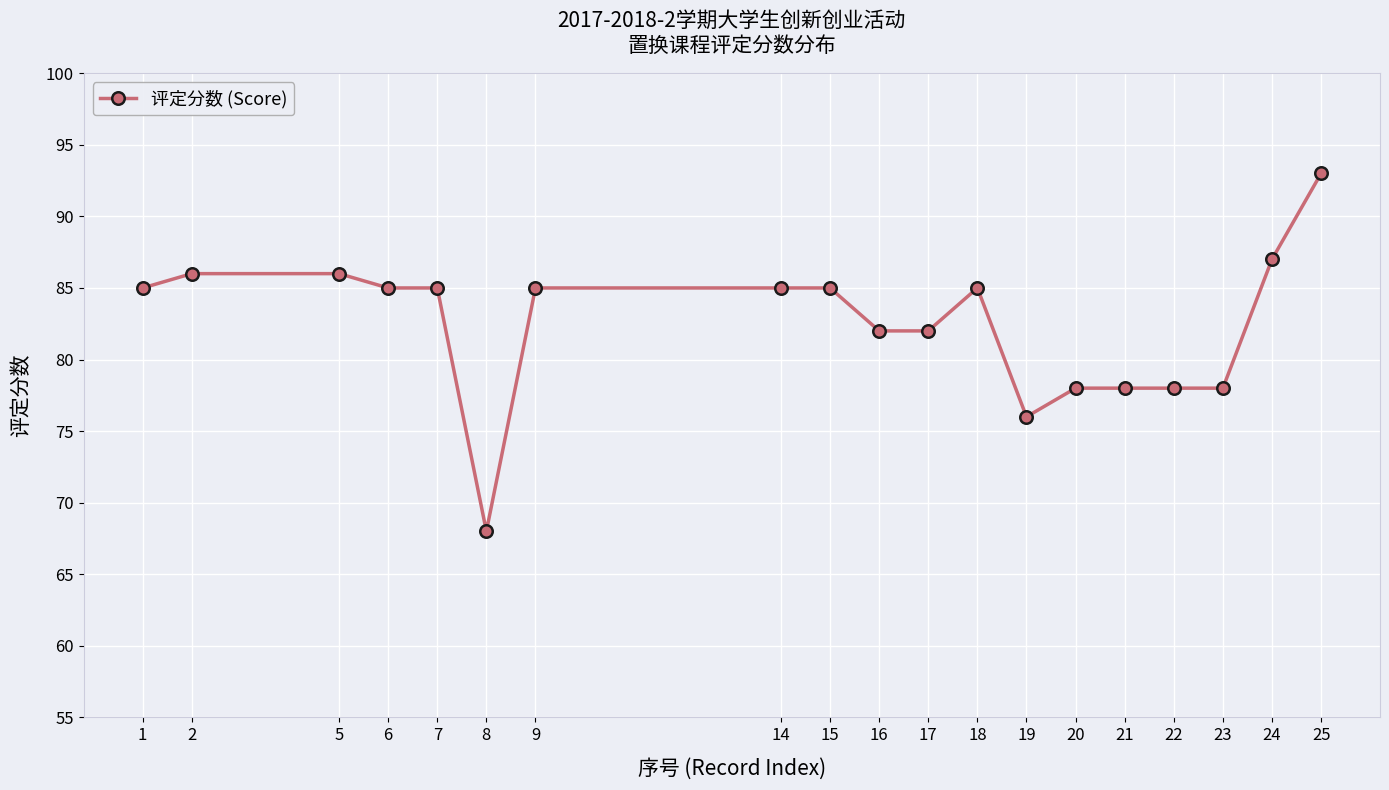

What is the minimum value shown in the chart?

68